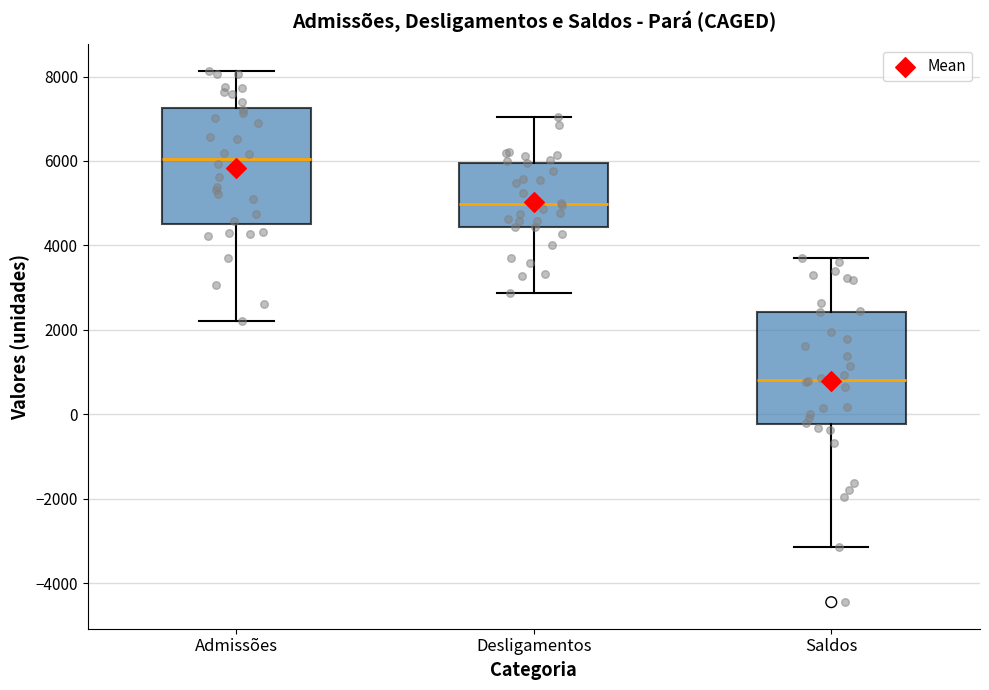

Where does the median line of the box for Desligamentos sit on the y-axis? The values are not printed on the chart, so give them approximately, as read against the axis.

5000